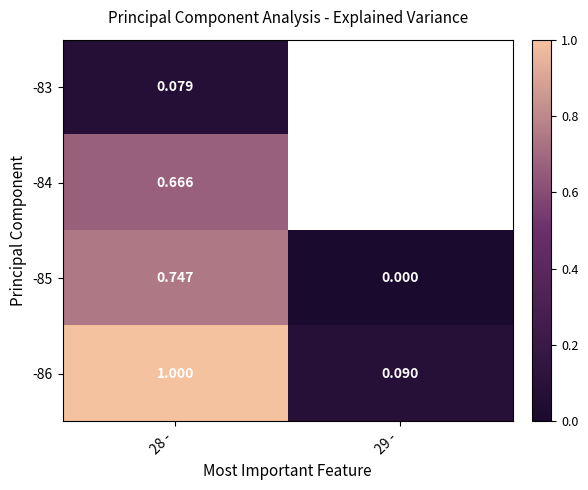

At which category is the sum across all series the highest?

28 -